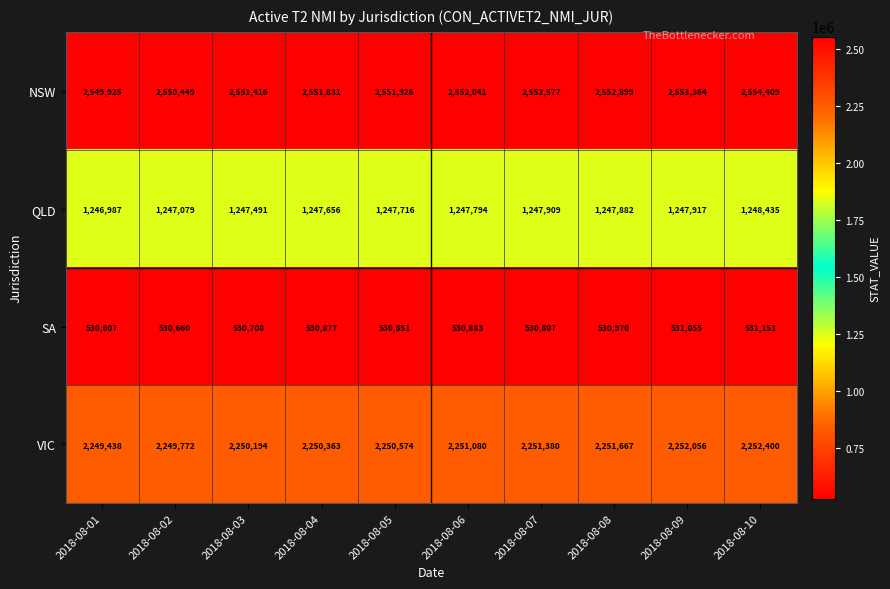

What is the average value of the SA series?

530857